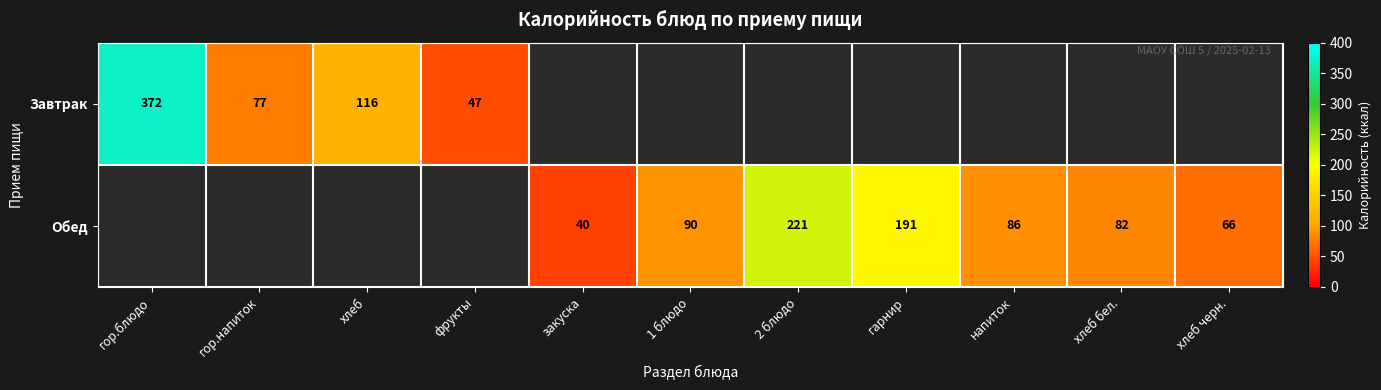

The value of Завтрак at хлеб is 116. True or false?

True